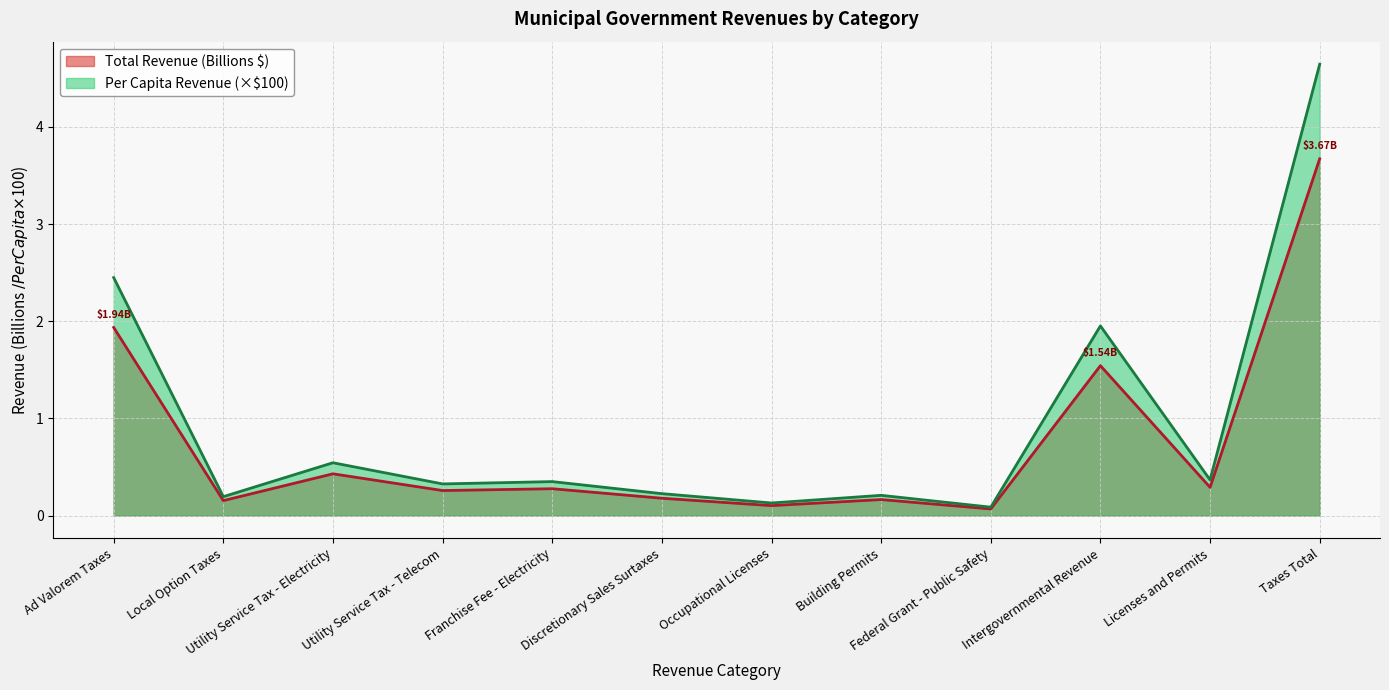

Which series has the largest range (max minus min)?

Per Capita Revenue (×$100)